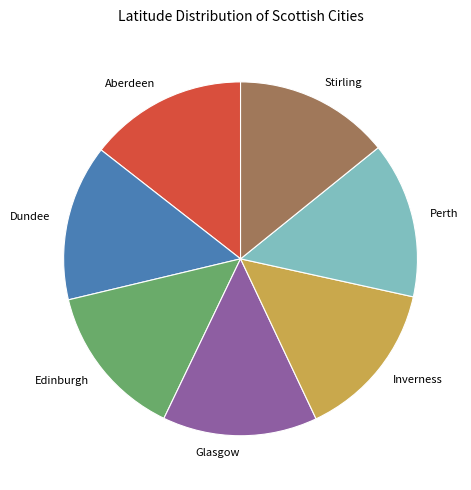

Is Inverness the majority of the pie?

No